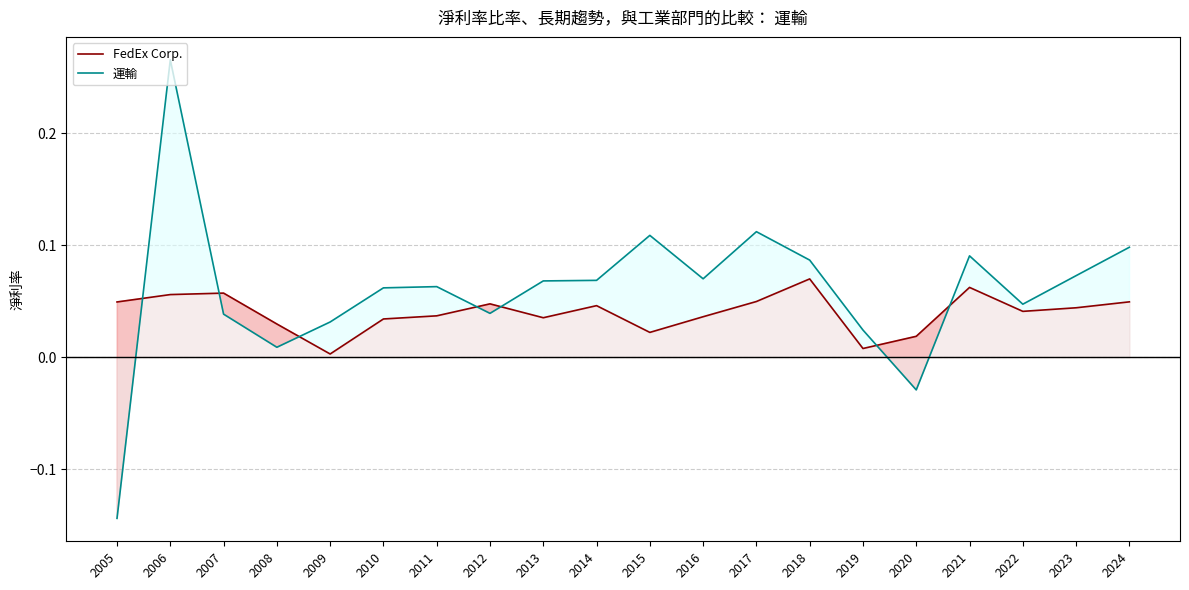

The value of FedEx Corp. at 2020 is 0.0. True or false?

True